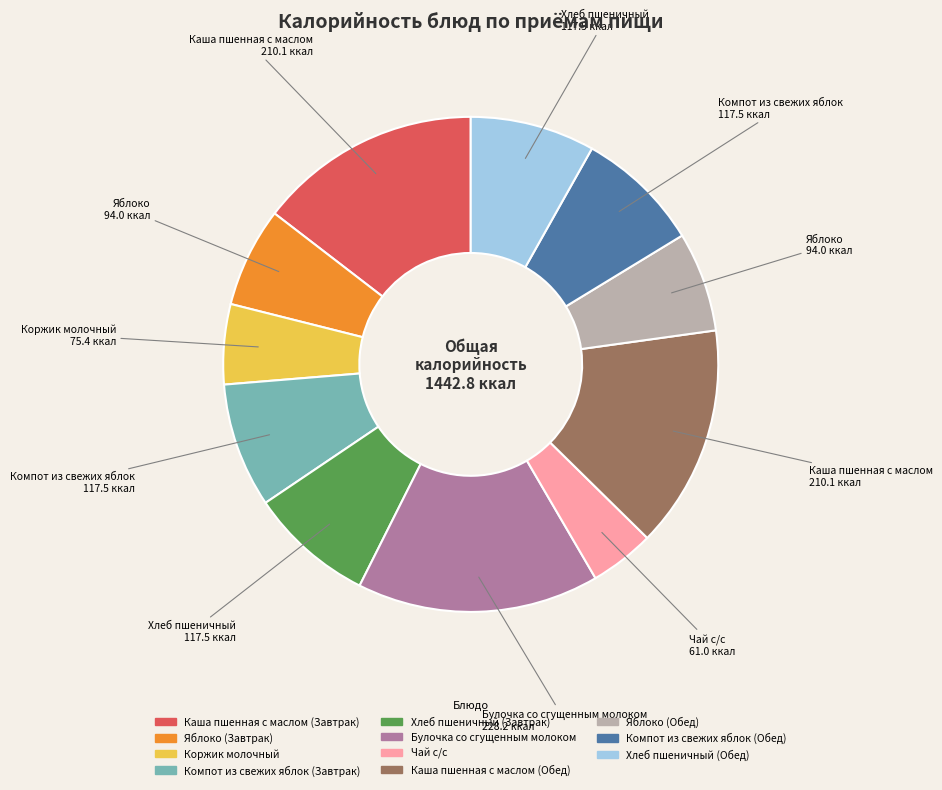

Do Яблоко (Обед) and Каша пшенная с маслом (Обед) together represent more than half of the pie?

No